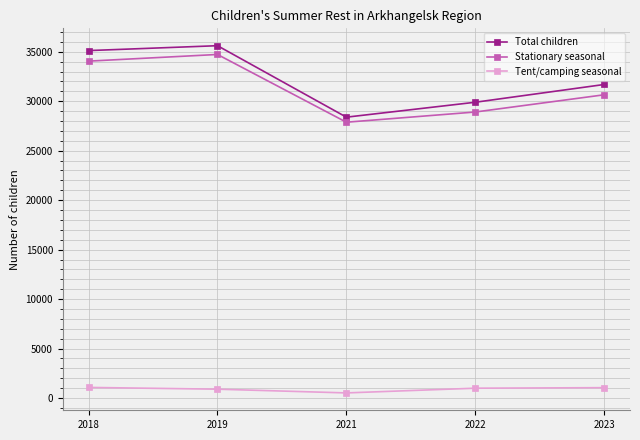

At which category is the sum across all series the highest?

2019